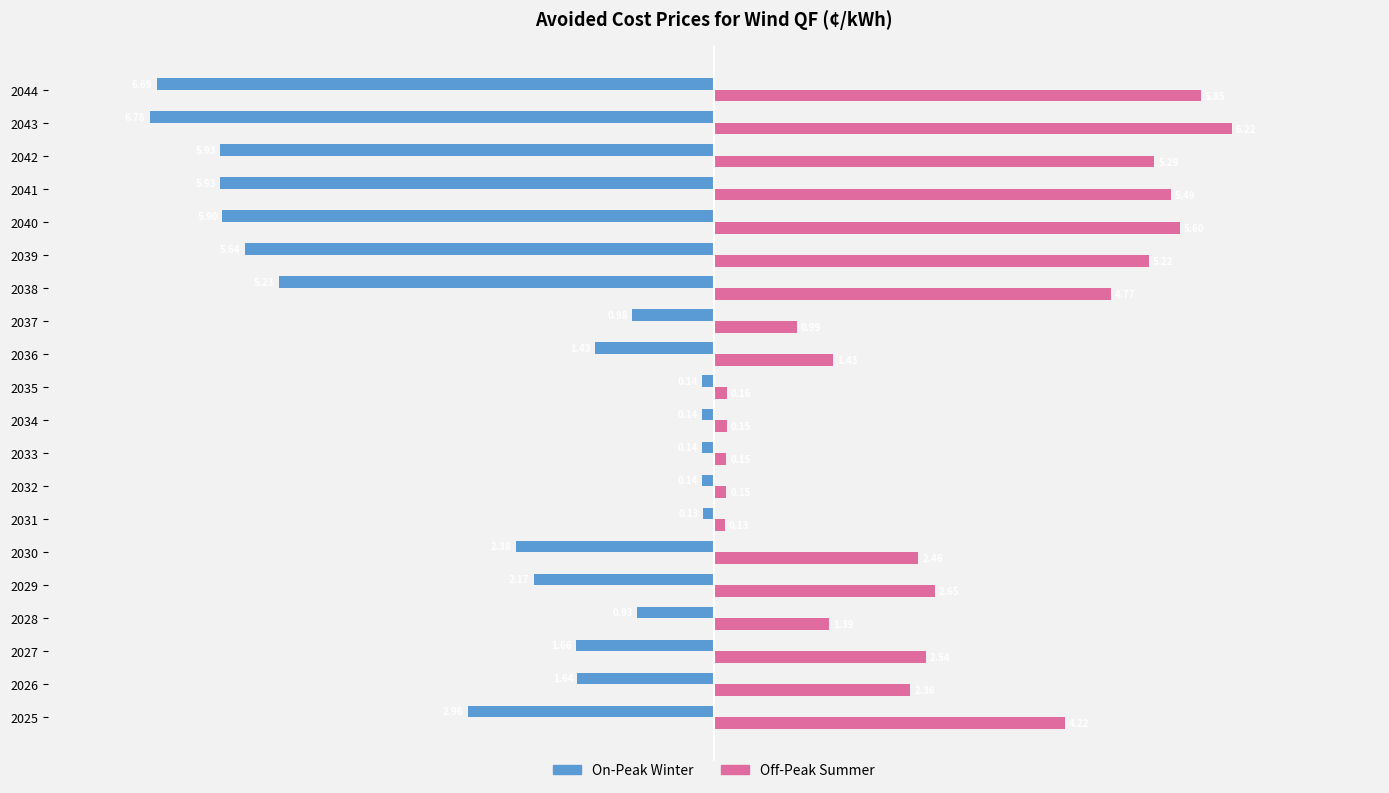

At which category is the sum across all series the highest?

2025